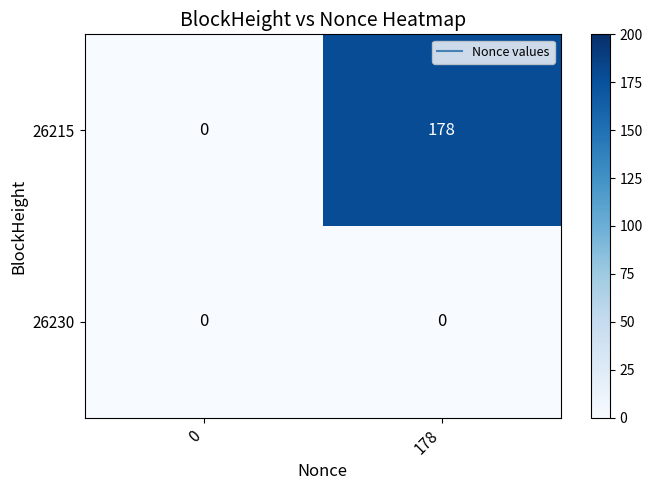

Reading right to left, extract all data points from this chart.

26215: 178	0
26230: 0	0